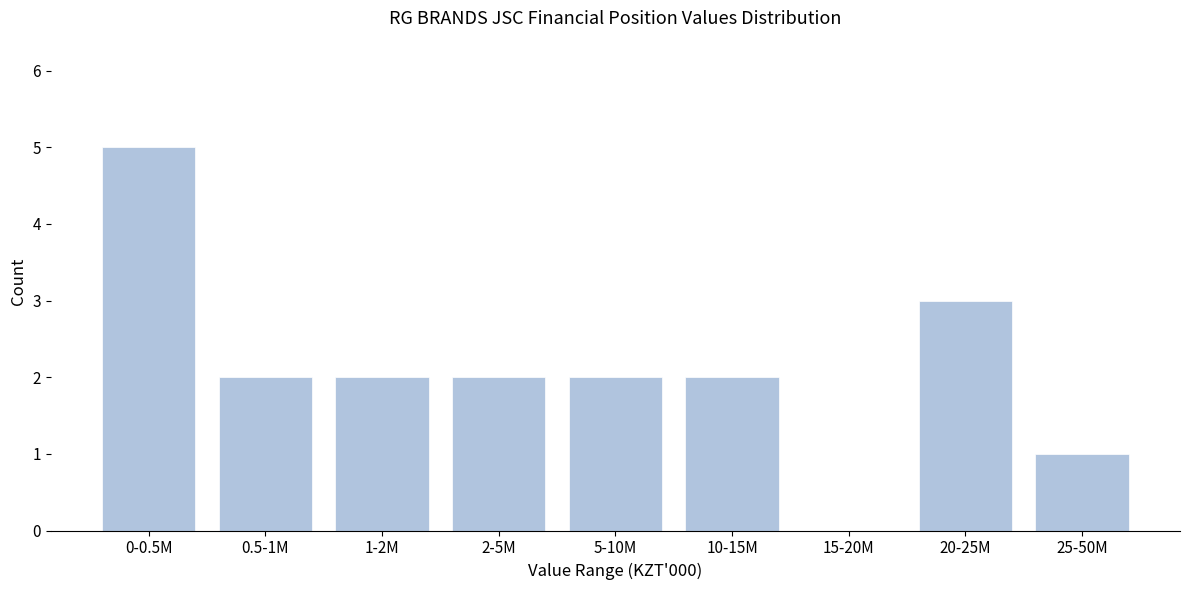

Reading left to right, list all the values displayed in this chart.

0-0.5M=5	0.5-1M=2	1-2M=2	2-5M=2	5-10M=2	10-15M=2	15-20M=0	20-25M=3	25-50M=1